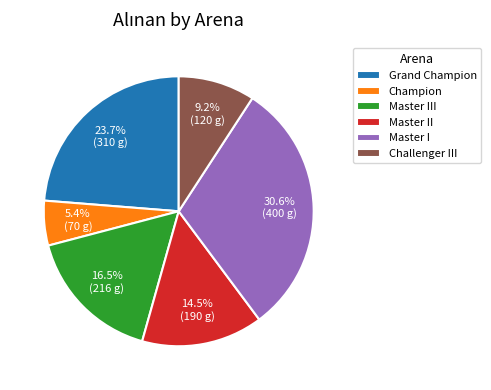

Between Challenger III and Master I, which is larger?

Master I